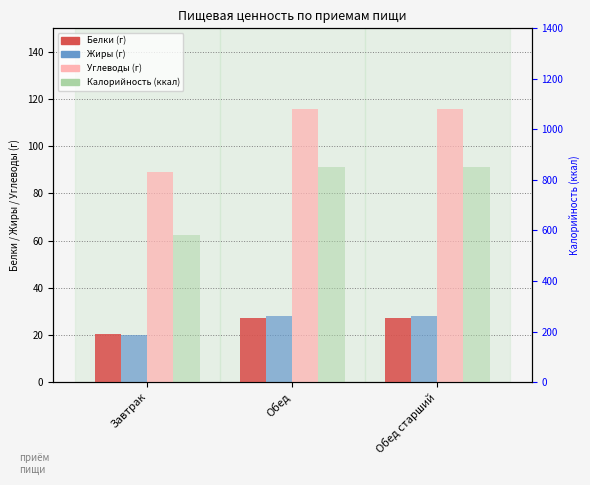

What are all the series names shown in the legend?

Углеводы, Белки, Жиры, Калорийность